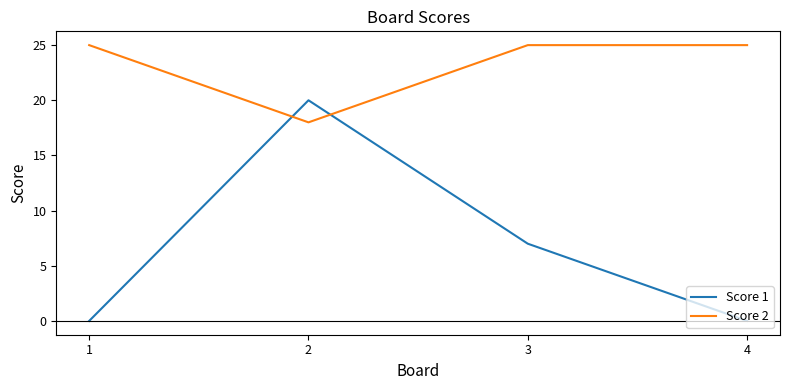

What is the difference between the maximum and minimum values in the Score 2 series?

7